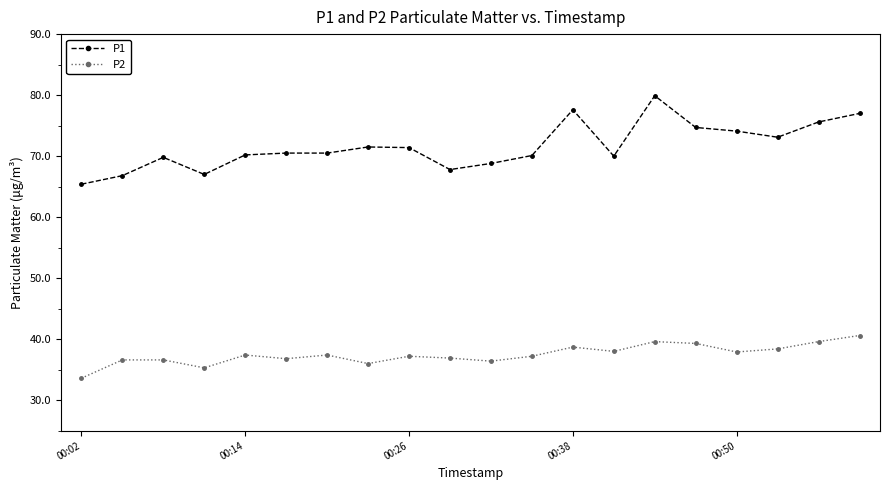

True or false: P1 has more than 1 interior local peaks.

True